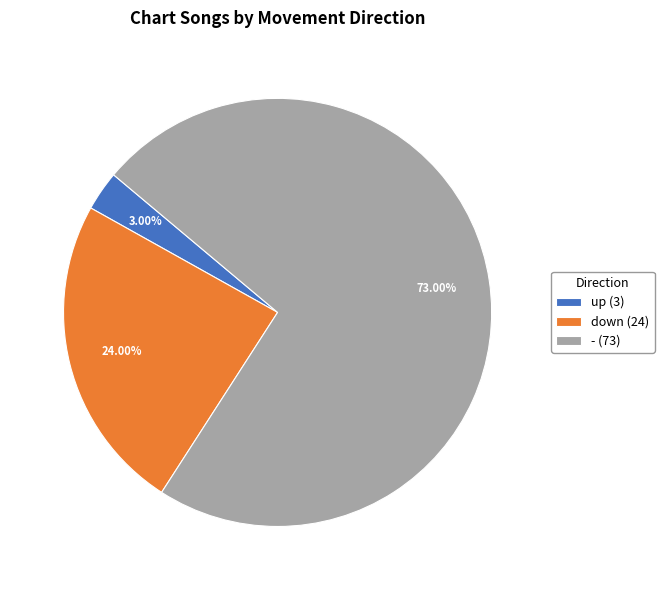

Approximately how many times larger is the value at - (73) compared to down (24)?

3.0